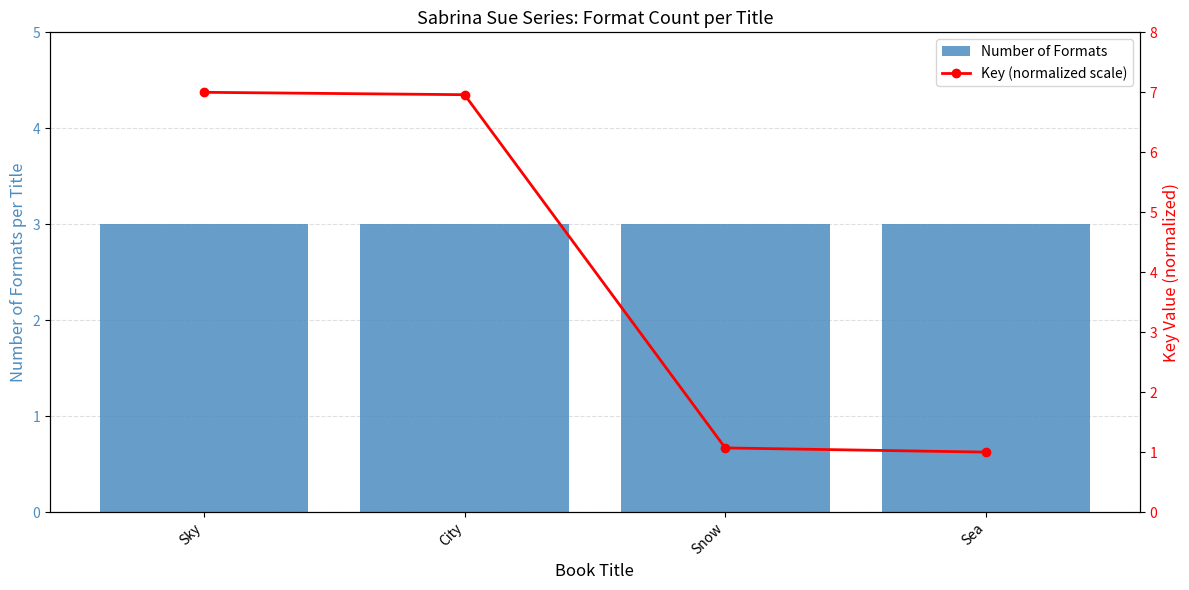

How many categories are shown in the chart?

4